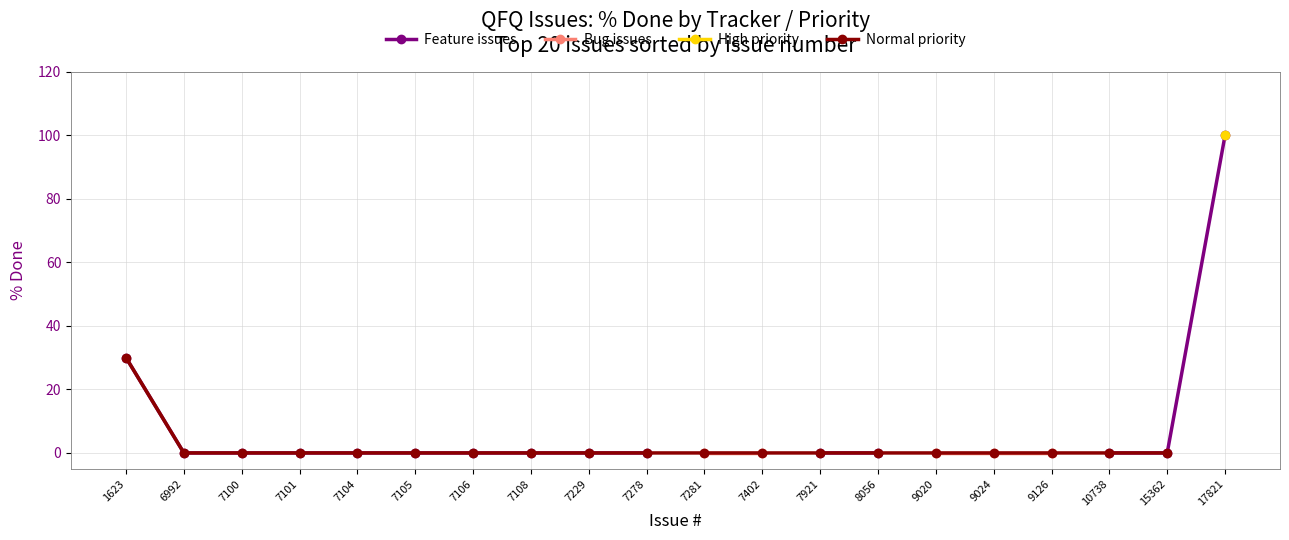

List the series in order of their peak value, highest first.

Feature issues, Bug issues, High priority, Normal priority